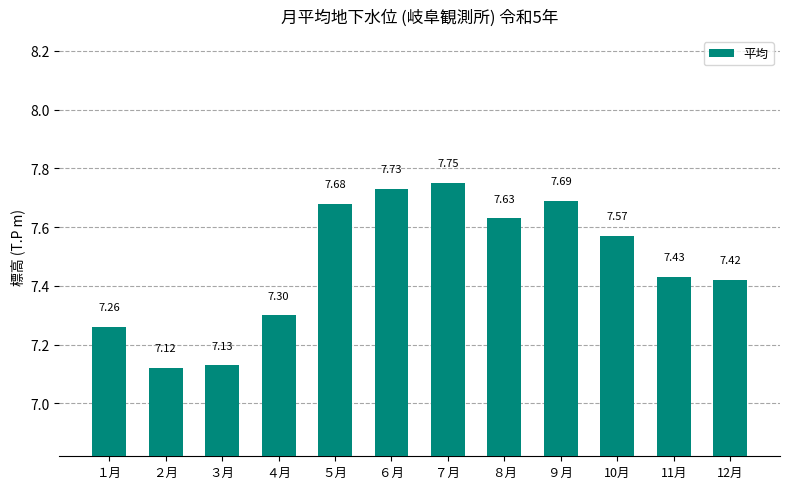

What is the difference between the second highest and second lowest values?

0.6